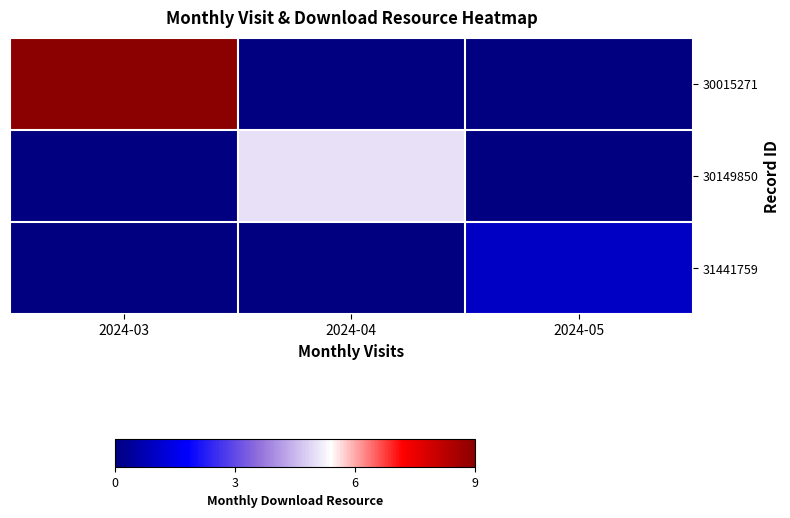

Reading left to right, extract all data points from this chart.

30015271: 2024-03=9	2024-04=0	2024-05=0
30149850: 2024-03=0	2024-04=5	2024-05=0
31441759: 2024-03=0	2024-04=0	2024-05=1